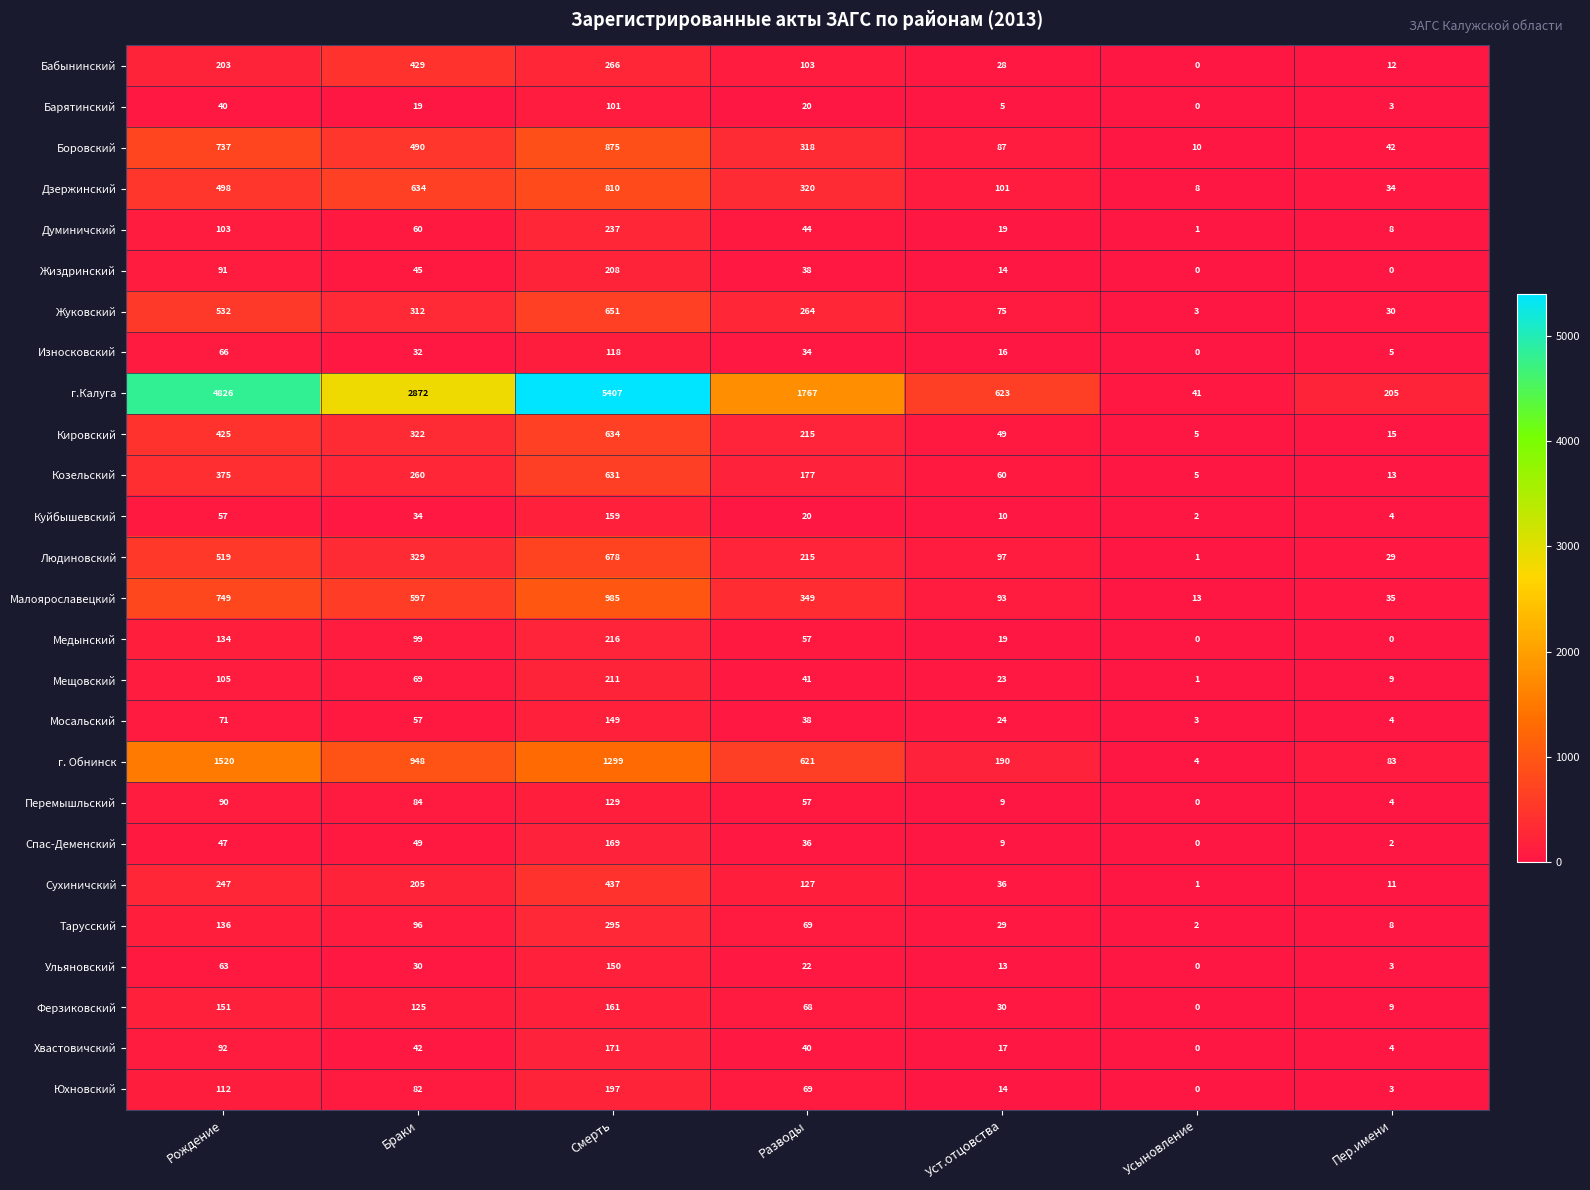

What is the maximum value shown in the chart?

5407